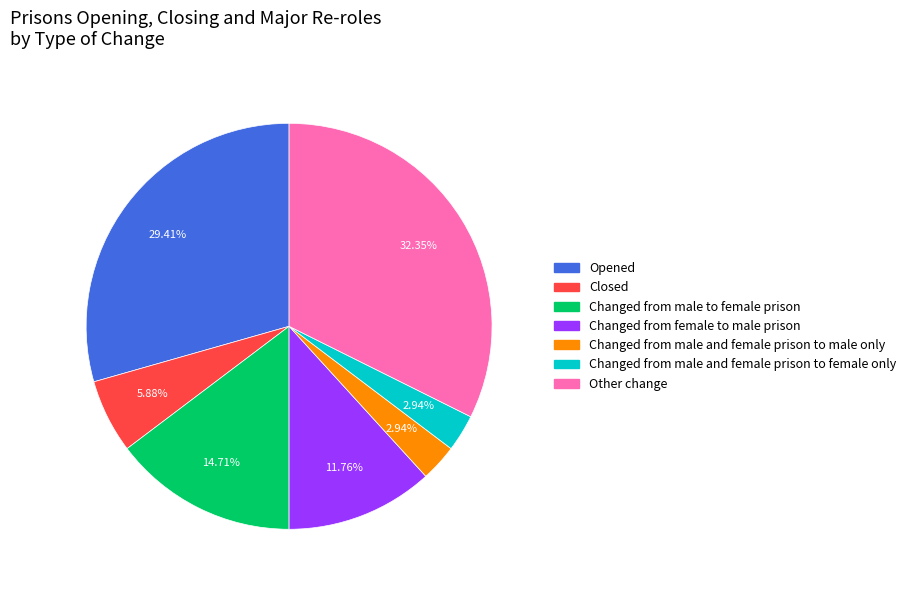

Count the number of slices in the pie.

7